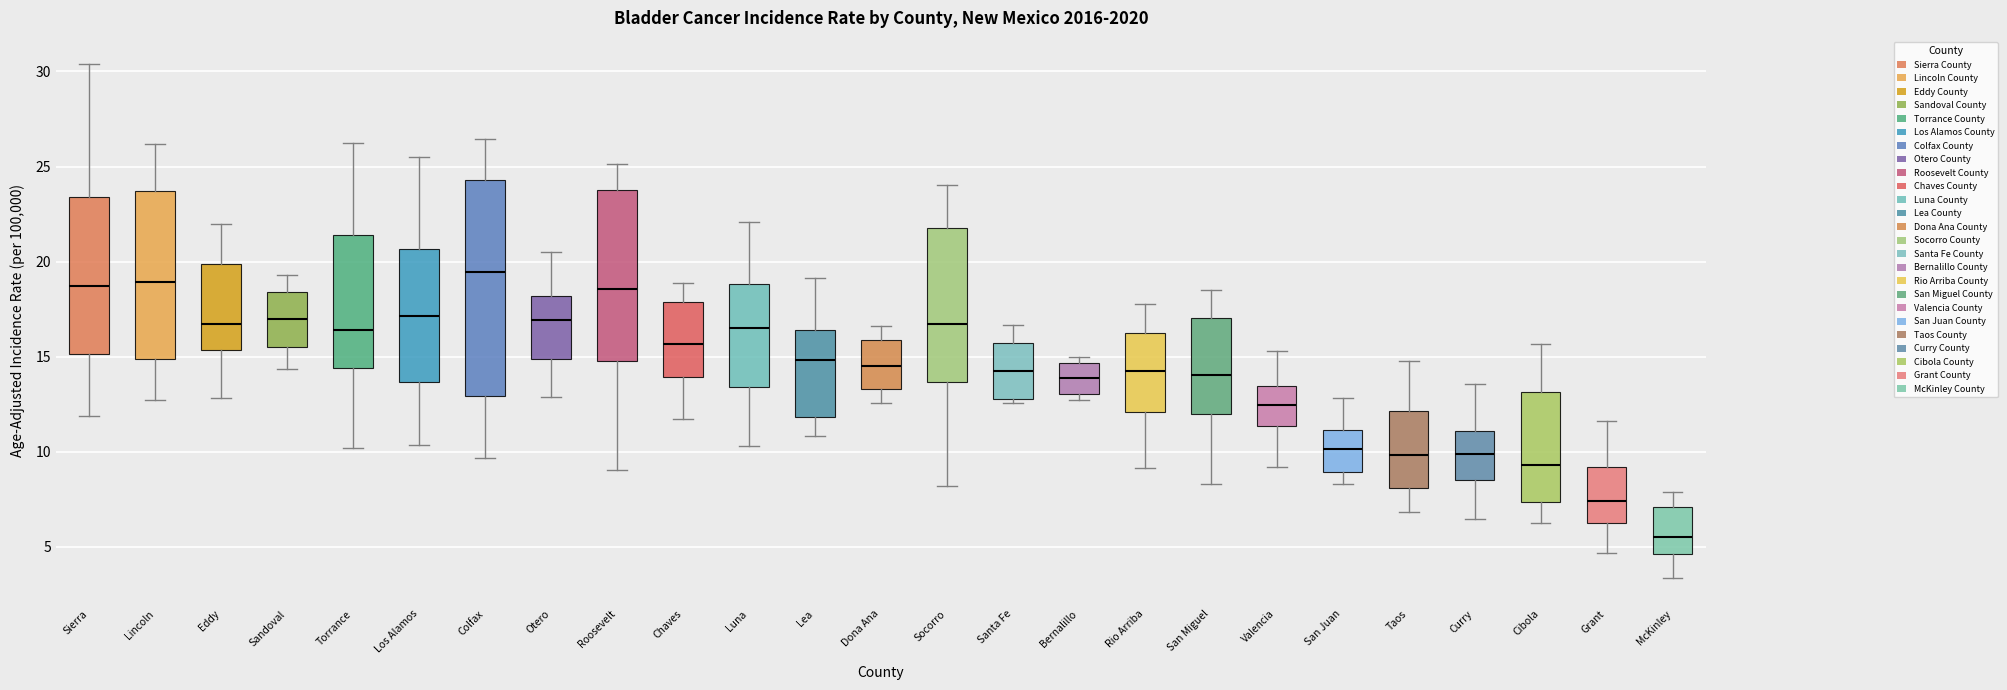

Where does the upper whisker of the box for Valencia end on the y-axis? The values are not printed on the chart, so give them approximately, as read against the axis.

15.5